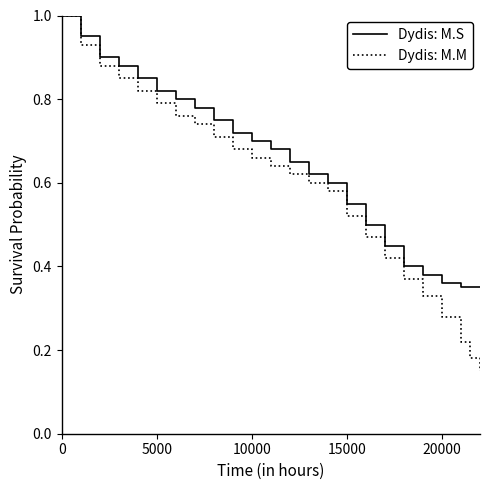

What is the highest value of the Dydis: M.S series?

1.0